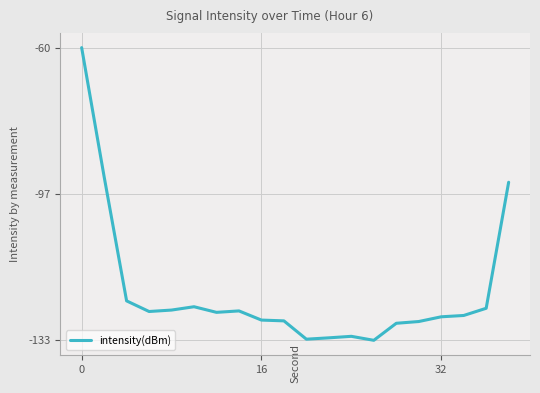

What is the difference between the maximum and minimum values?

72.8